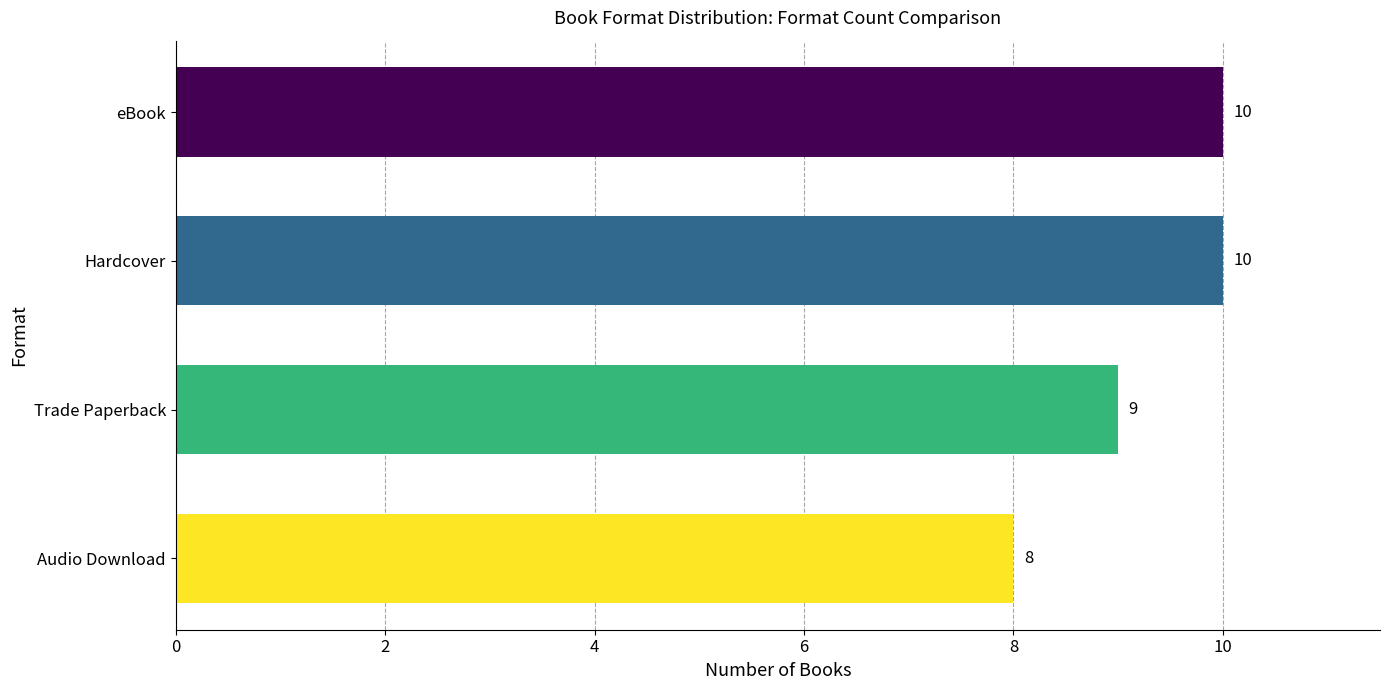

What is the sum of all values?

37